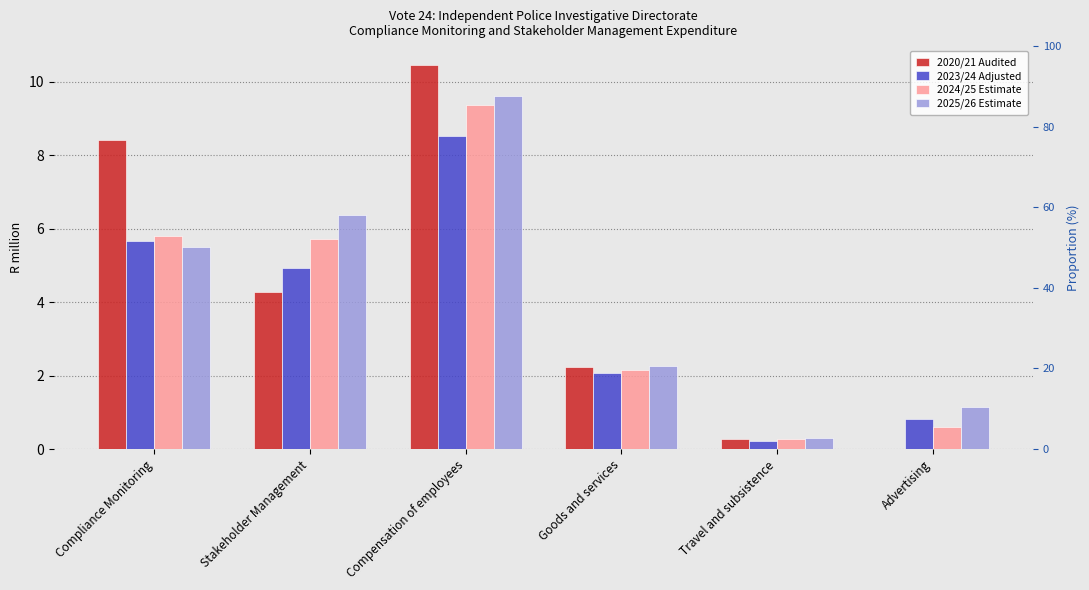

At which label does 2023/24 Adjusted first exceed 4?

Compliance Monitoring